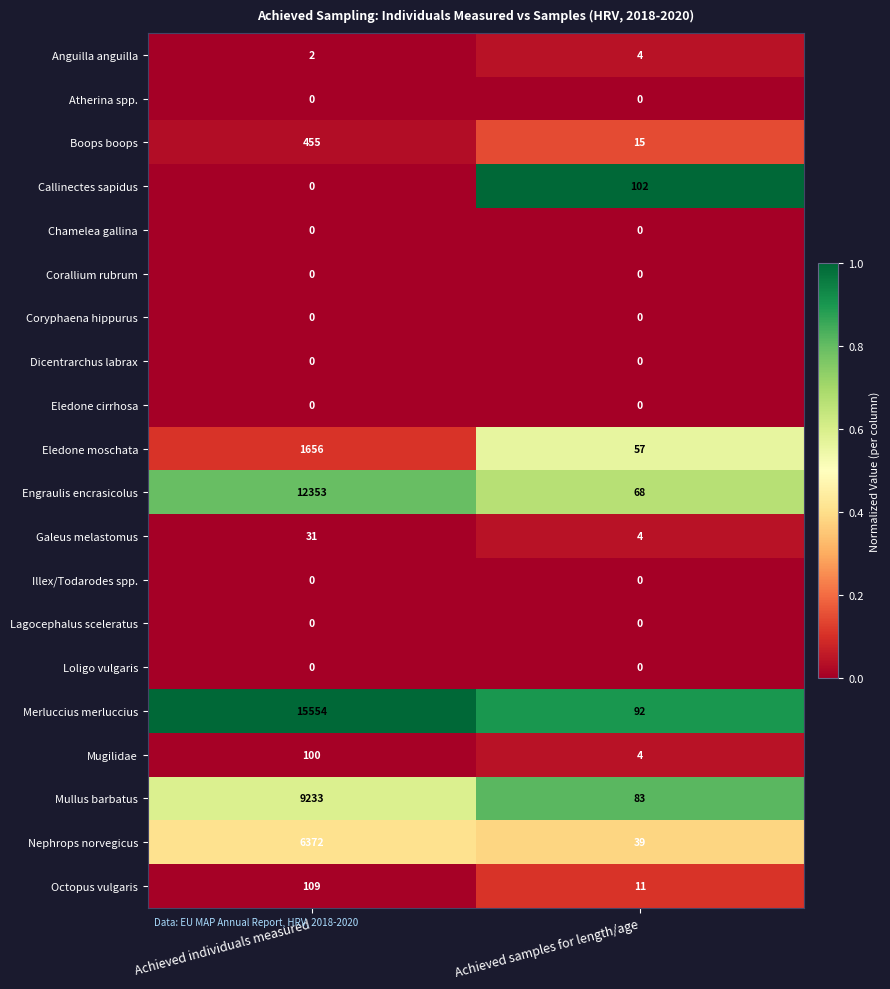

At which category is the sum across all series the highest?

Achieved individuals measured